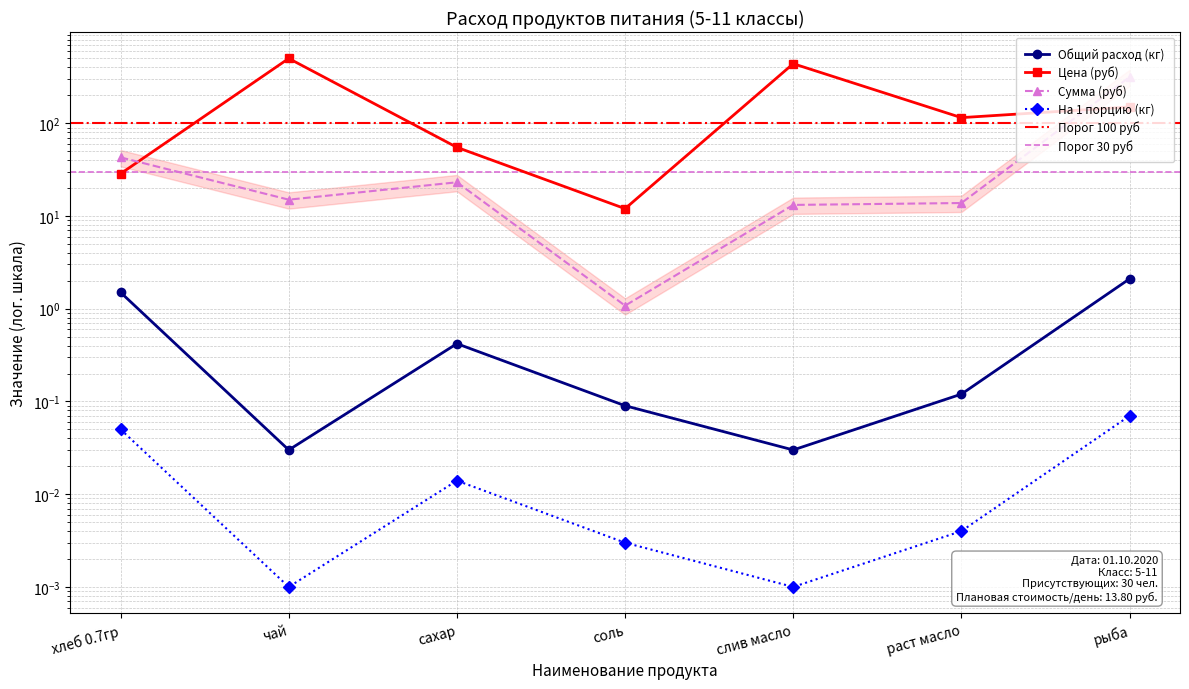

Rank the series at слив масло from highest to lowest value.

Цена (руб), Сумма (руб), Общий расход (кг), На 1 порцию (кг)